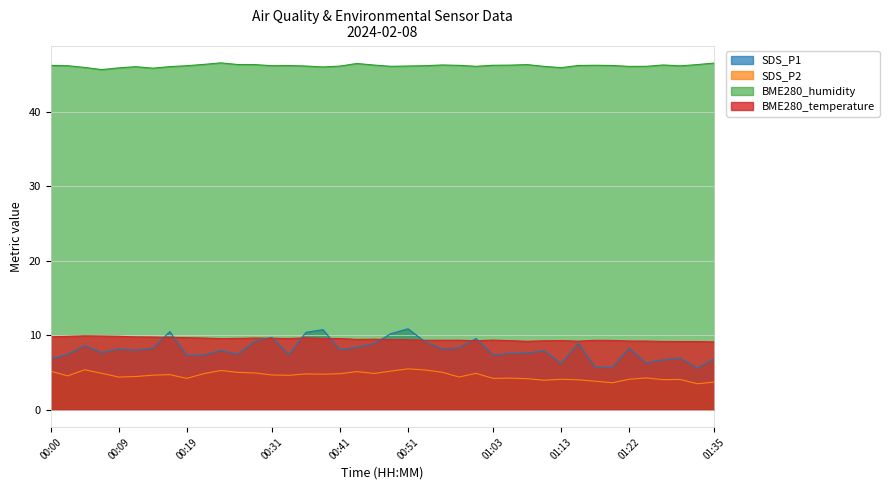

What is the difference between the maximum and minimum values in the SDS_P1 series?

5.3